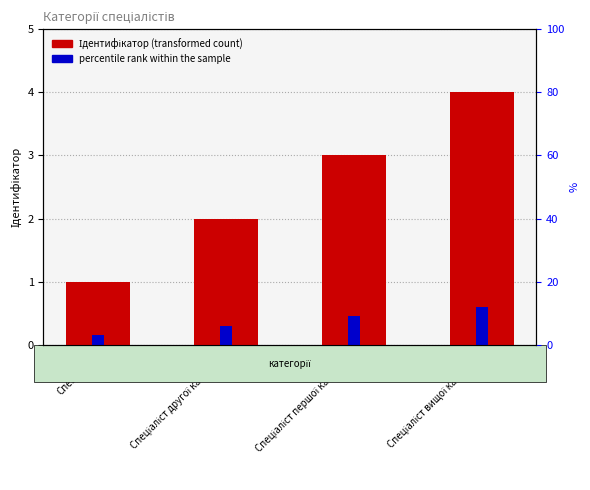

Is it true that the value at Спеціаліст is 1?

True